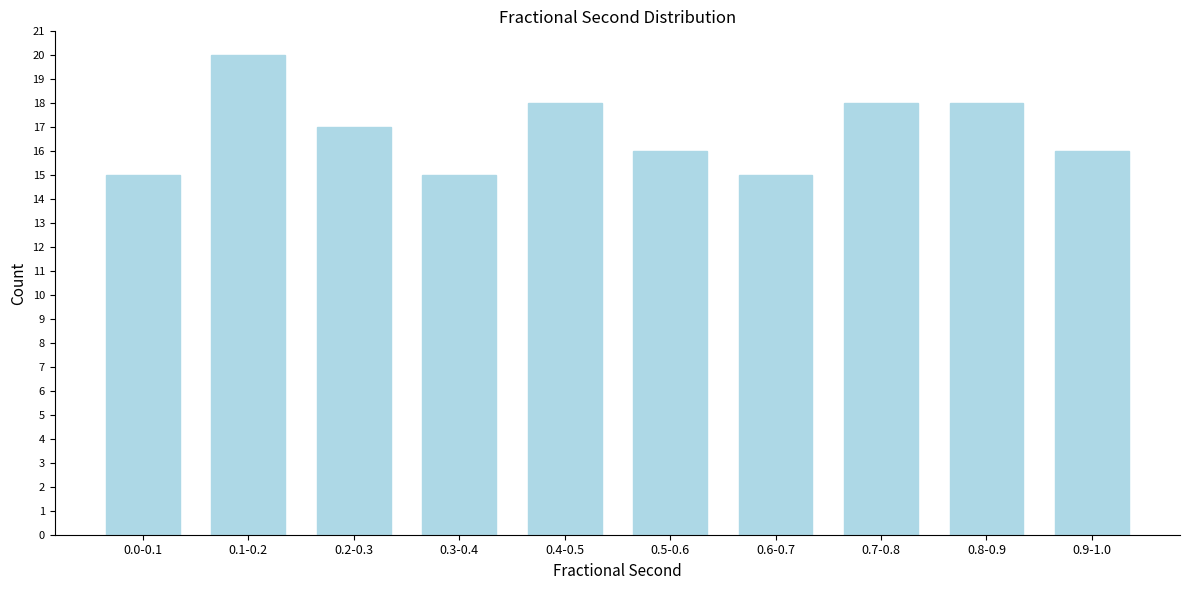

Reading left to right, extract all data points from this chart.

15	20	17	15	18	16	15	18	18	16